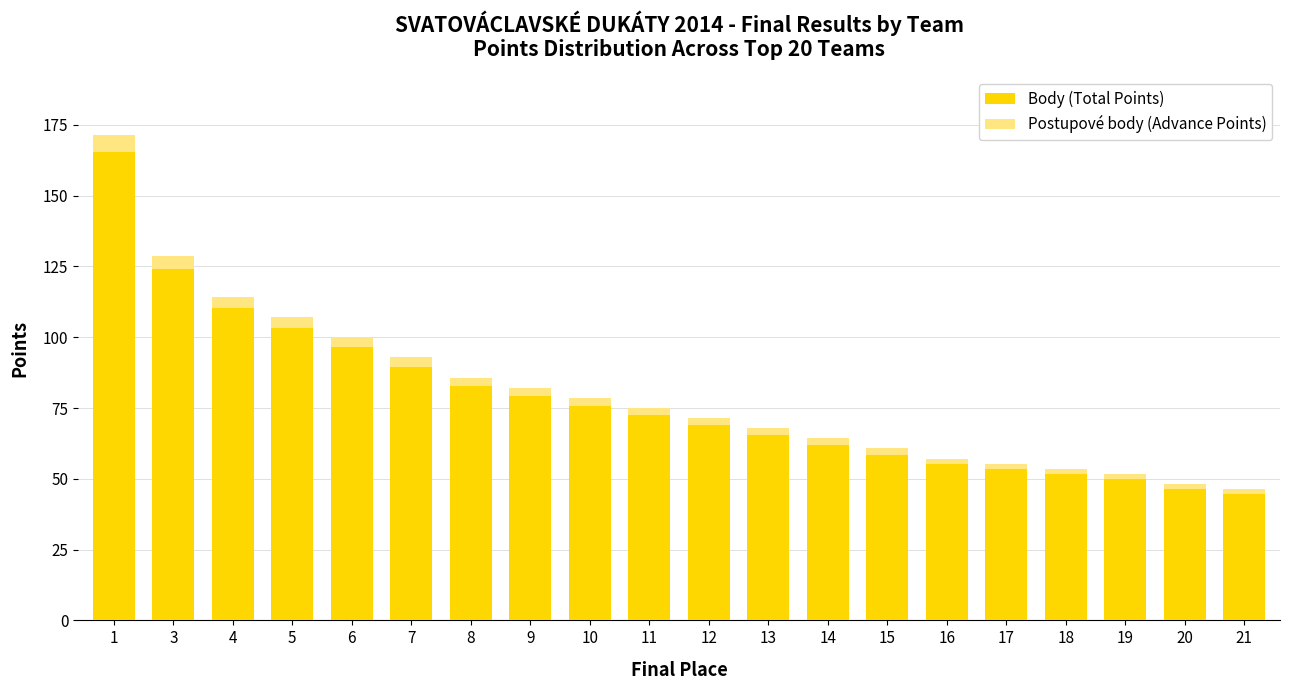

True or false: Body (Total Points) has a value of 48.3 at 9.

False